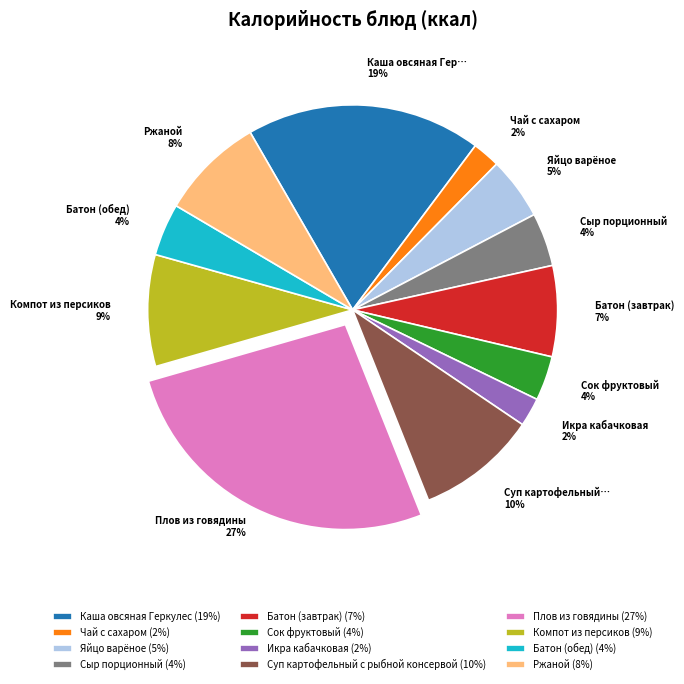

Is it true that Суп картофельный с рыбной консервой is 10% of the pie?

True